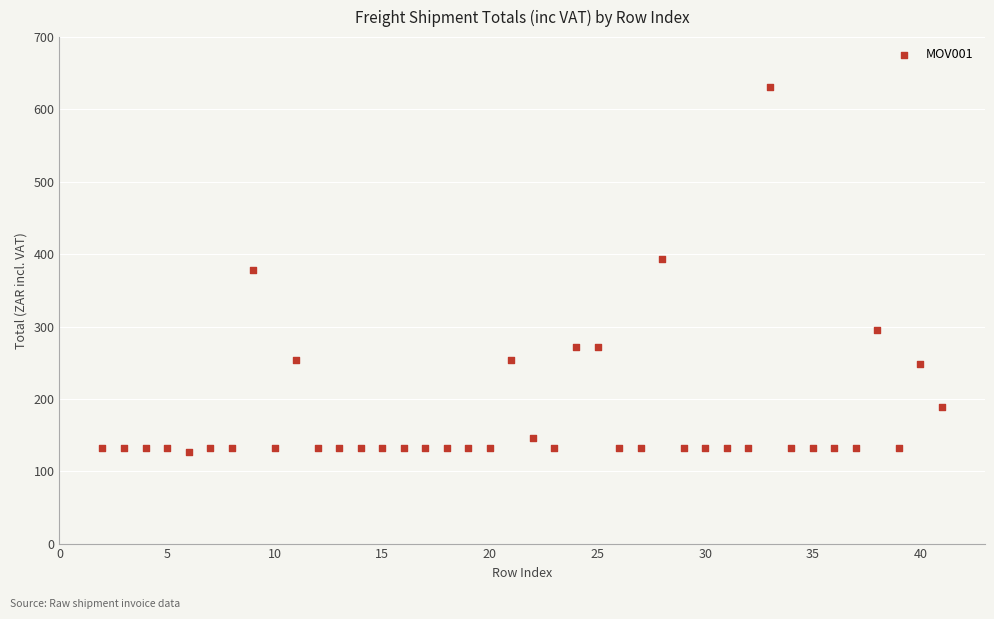

What is the range of Y values (max minus min)?

503.3